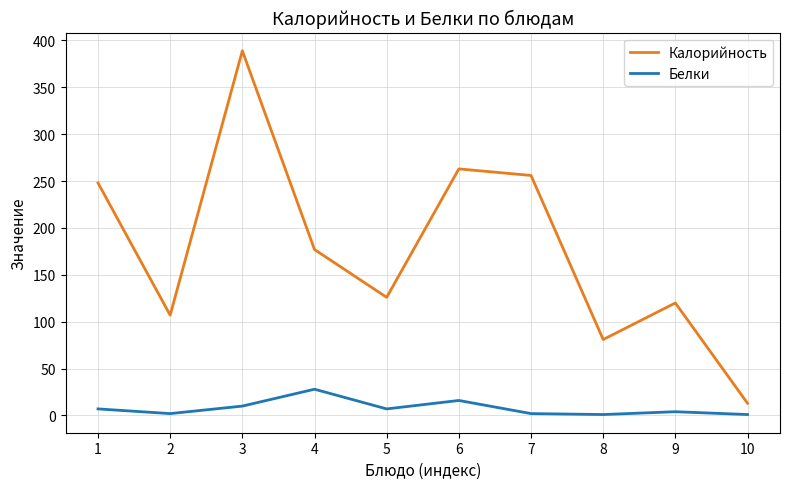

What is the difference between the maximum and minimum values in the Белки series?

27